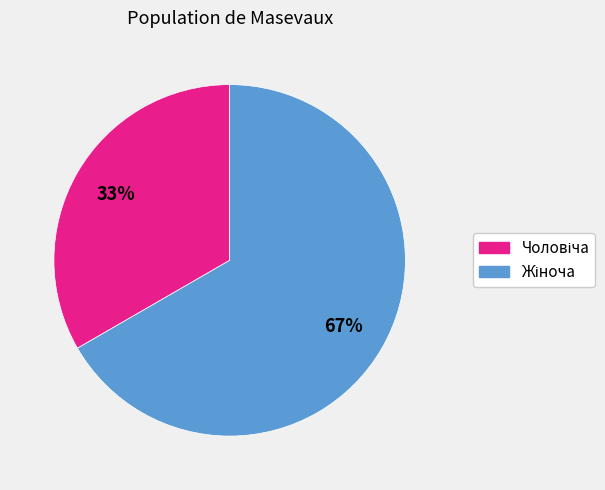

Is there any slice that represents more than half of the pie?

Yes